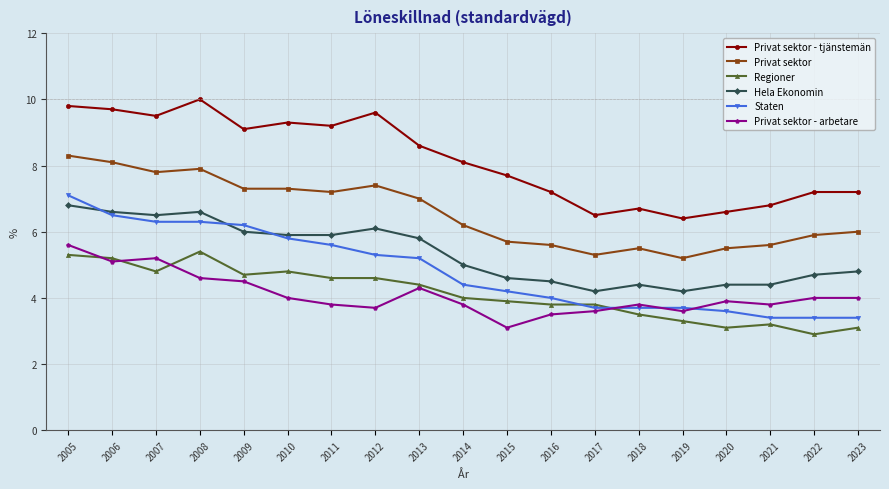

What is the value of the Staten point at the 15th from the left?

3.7